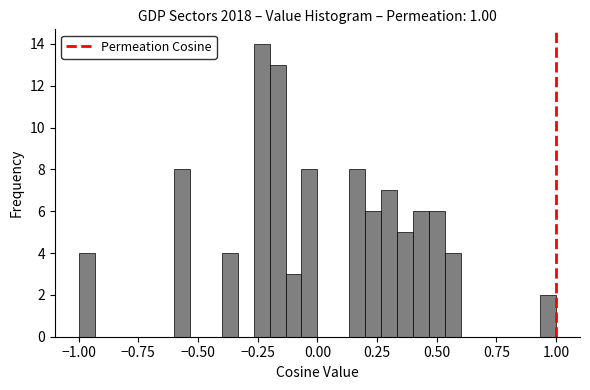

Around what value on the x-axis is the tallest bar? Give the approximate position of its centre, as read against the axis.

-0.25